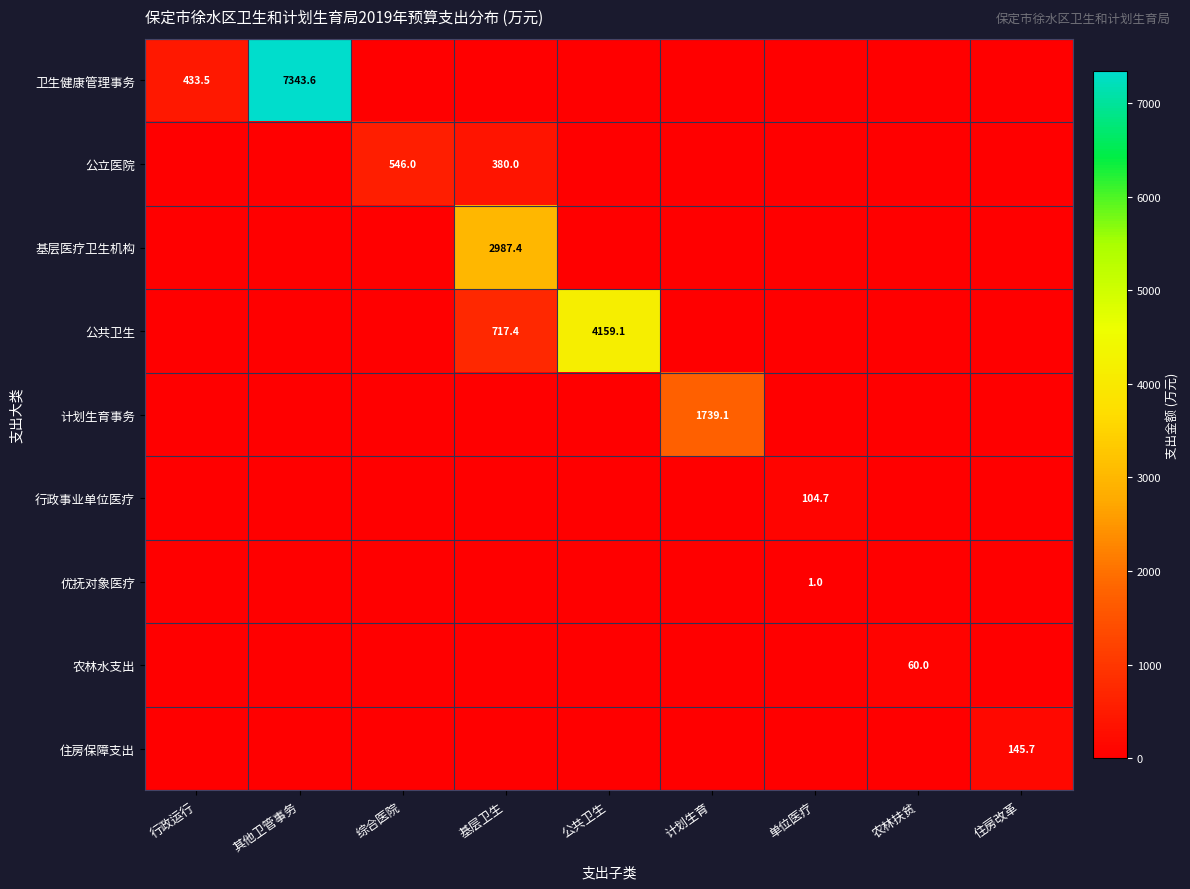

At 基层卫生, list the series in order from largest to smallest.

基层医疗卫生机构, 公共卫生, 公立医院, 卫生健康管理事务, 计划生育事务, 行政事业单位医疗, 优抚对象医疗, 农林水支出, 住房保障支出